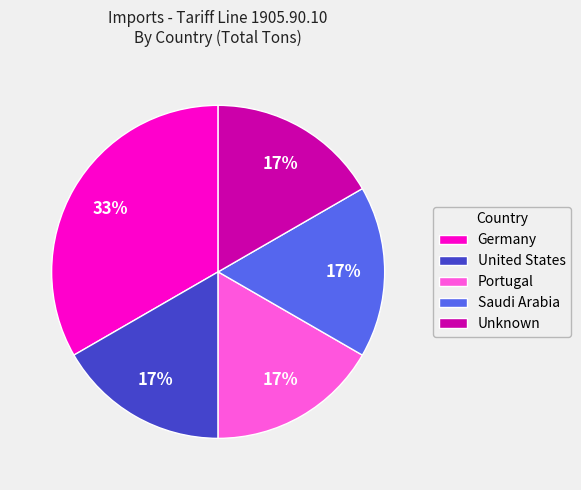

Is there any slice that represents more than half of the pie?

No